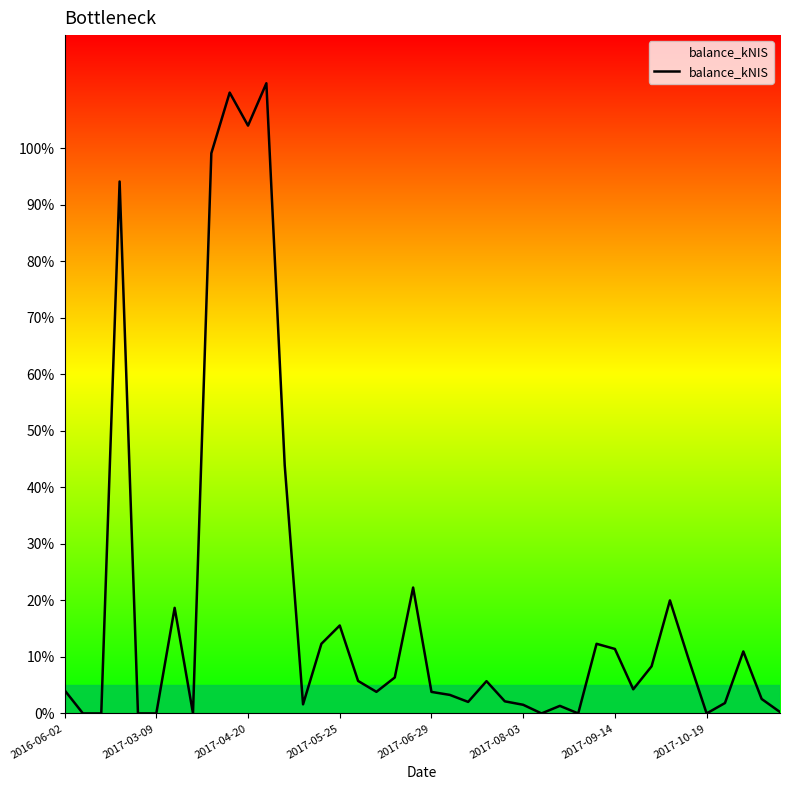

What is the greatest value displayed?

111.5